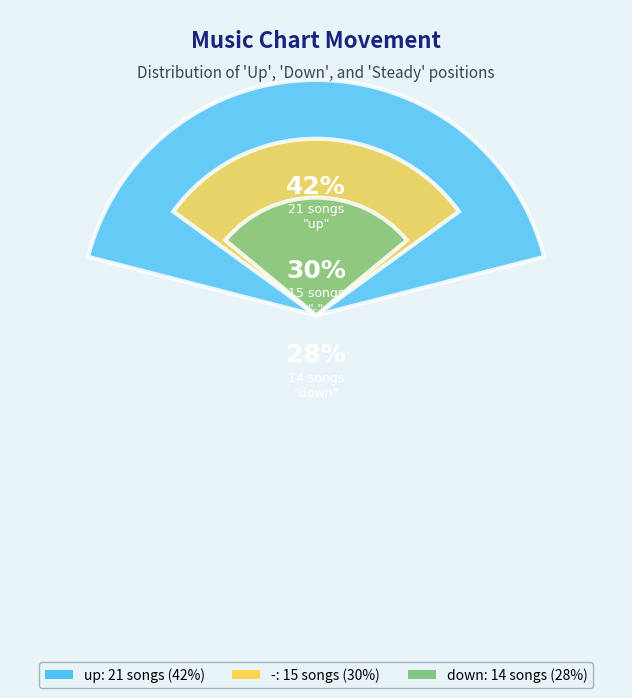

To the nearest percent, what is the average slice percentage?

33%